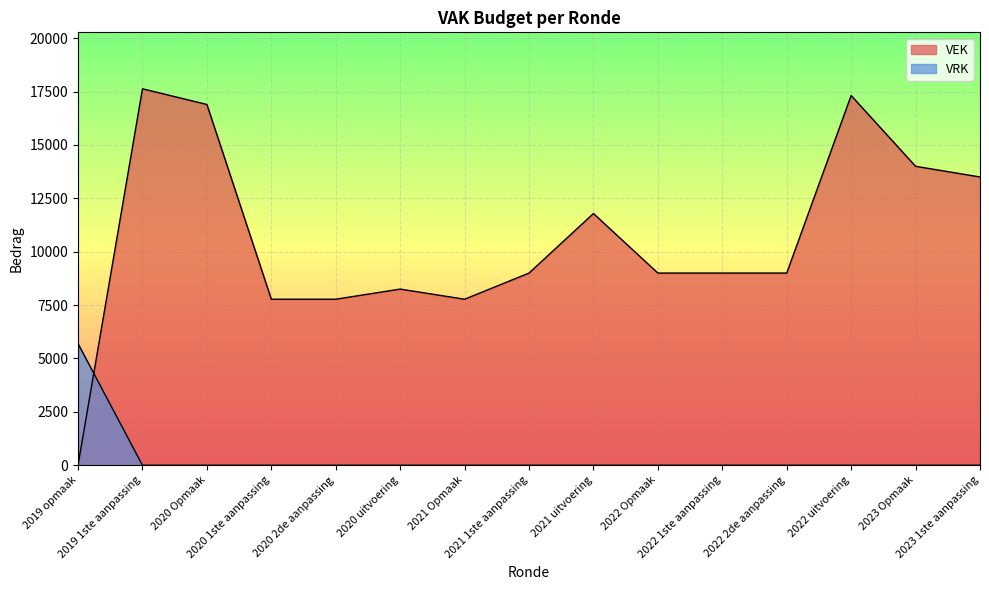

How many times do VEK and VRK cross each other?

1